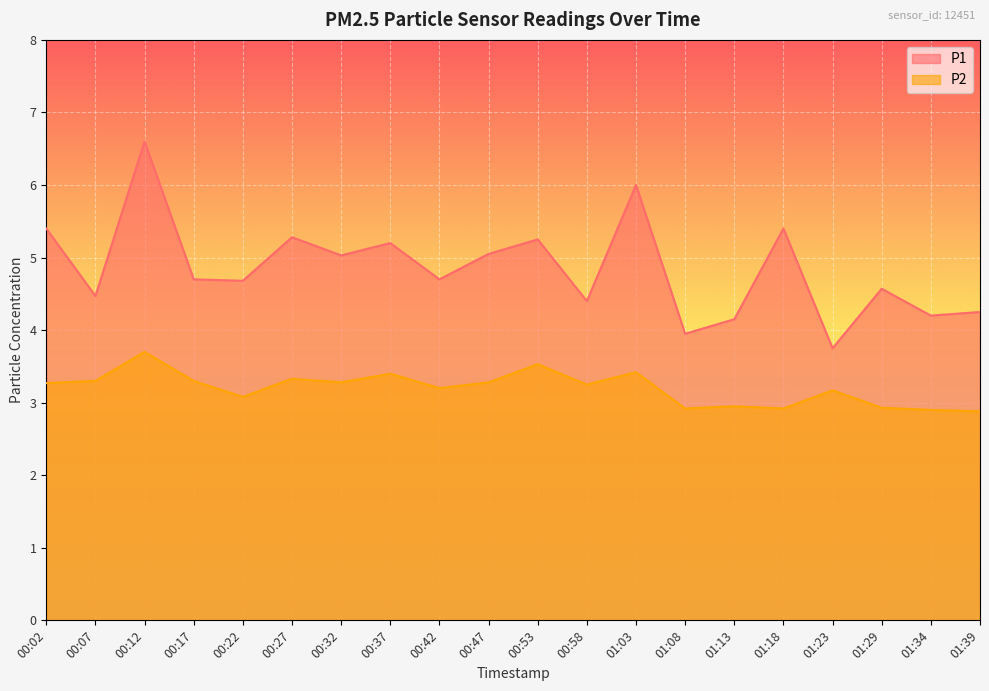

What is the minimum value for P2?

2.9